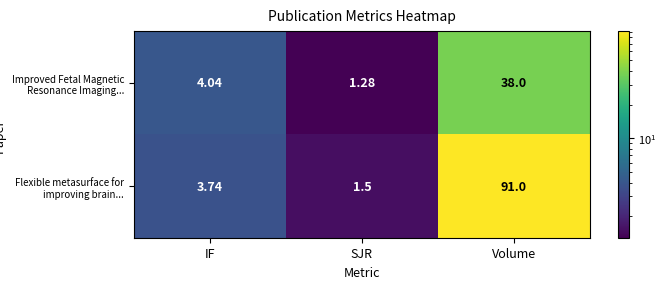

Which series has the largest total across all categories?

Flexible metasurface for improving brain...